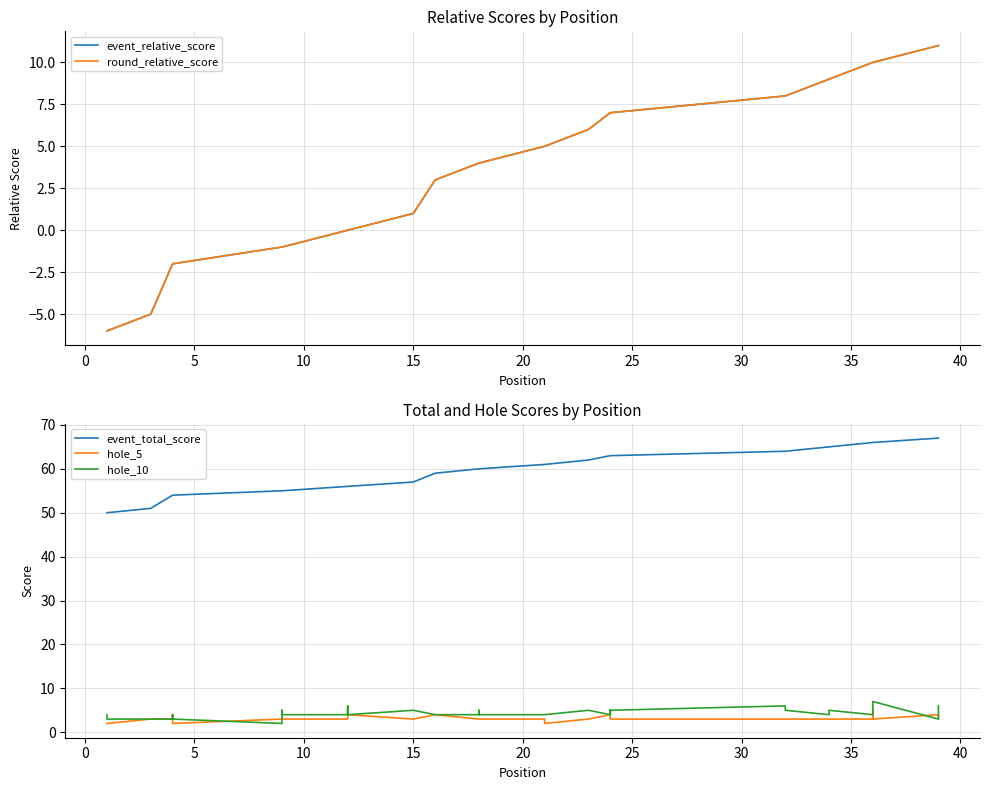

What is the lowest value of the hole_10 series?

2